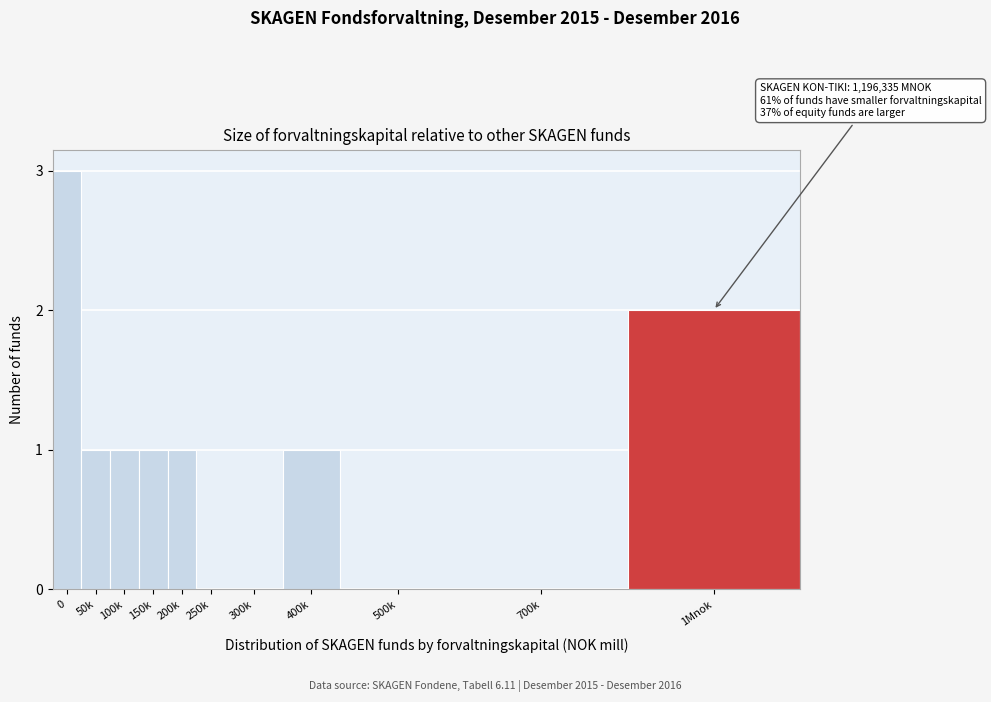

Reading left to right, extract all data points from this chart.

0=3	50k=1	100k=1	150k=1	200k=1	250k=0	300k=0	400k=1	500k=0	700k=0	1Mnok=2